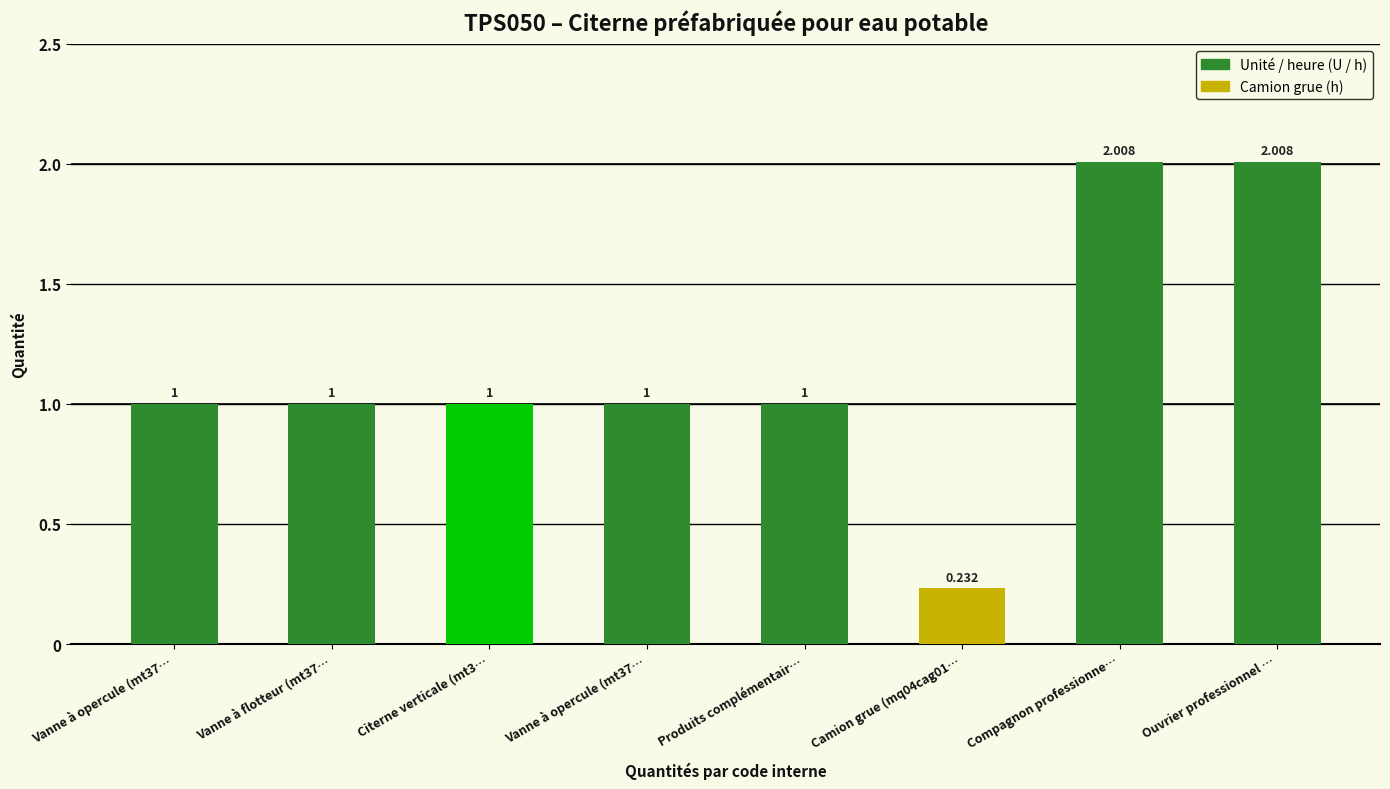

Rank the categories by value from highest to lowest.

Compagnon professionnel (mo008), Ouvrier professionnel (mo107), Vanne à opercule (mt37svc010i), Vanne à flotteur (mt37vfl010d), Citerne verticale (mt37dps050a), Vanne à opercule (mt37svc010r), Produits complémentaires (mt37www010), Camion grue (mq04cag010a)